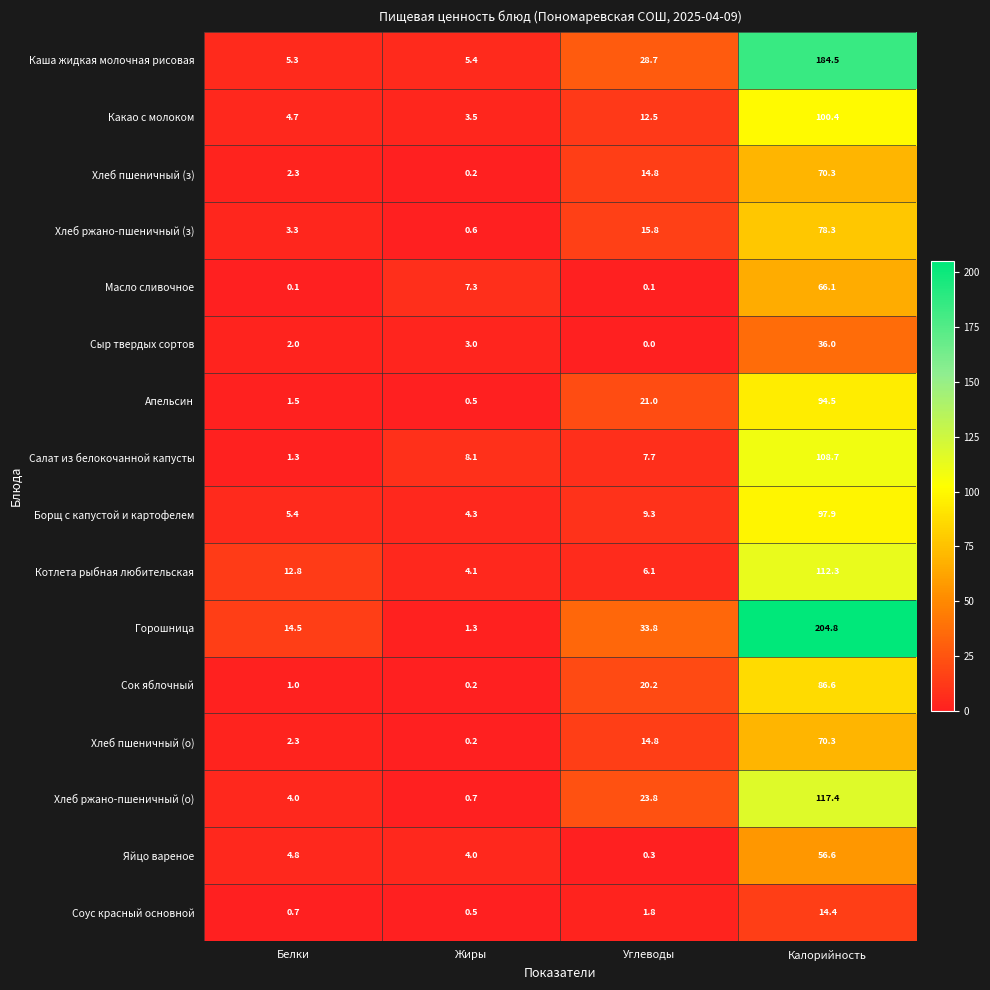

Which series has the widest spread of values?

Горошница